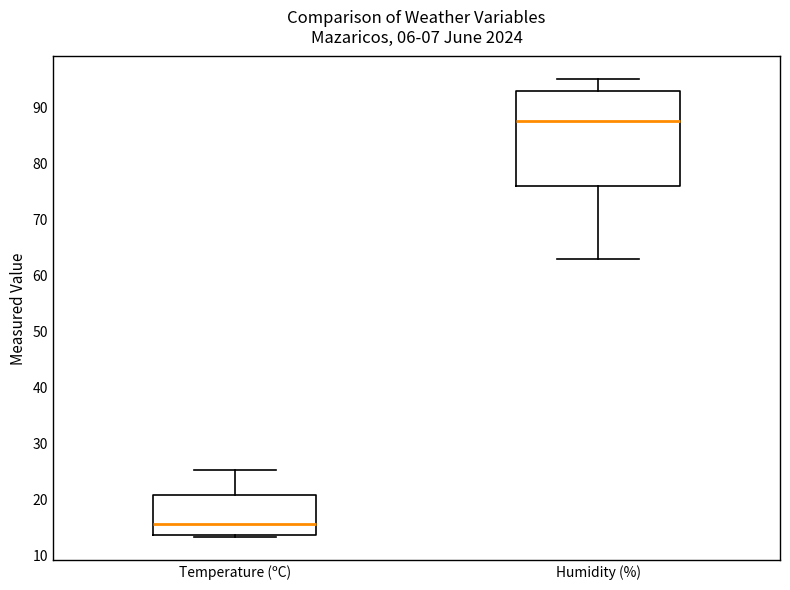

Which box has the lowest median line?

Temperature (ºC)